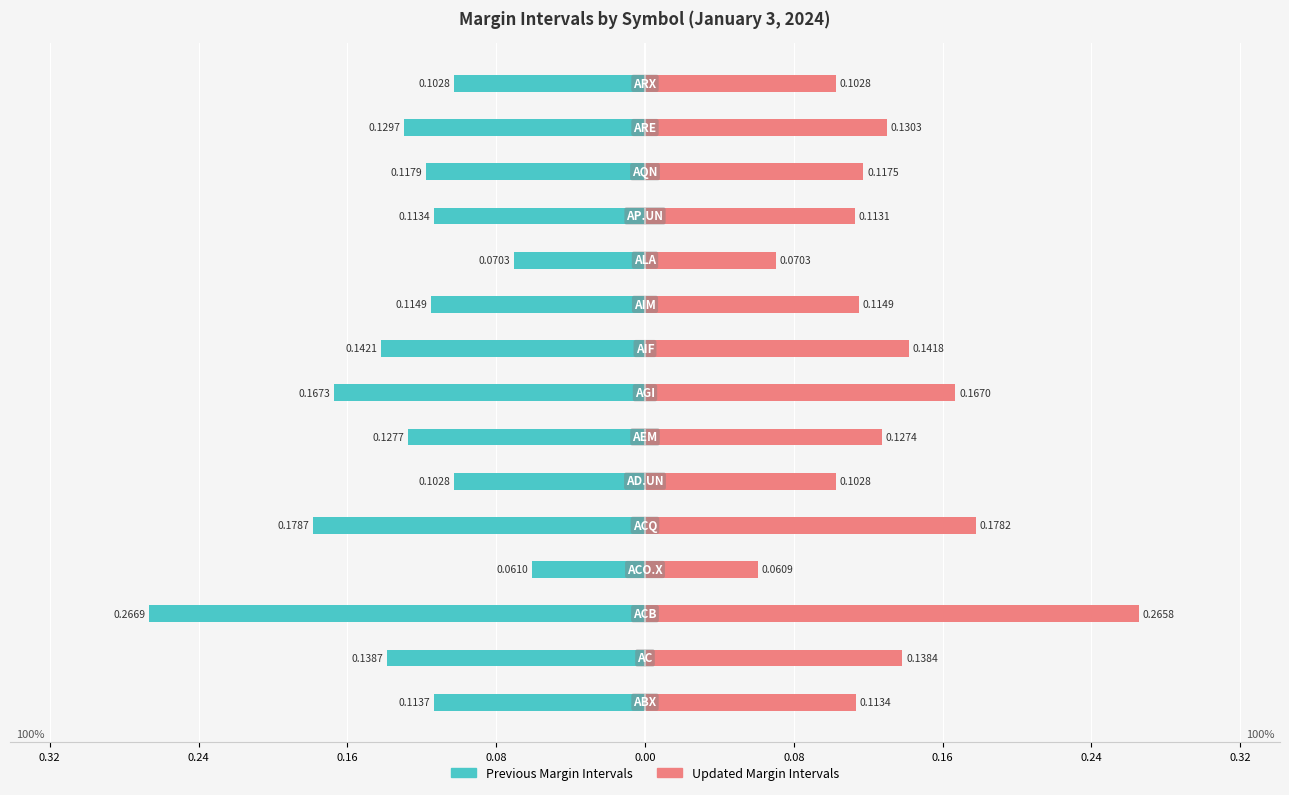

Are the bars horizontal?

Yes